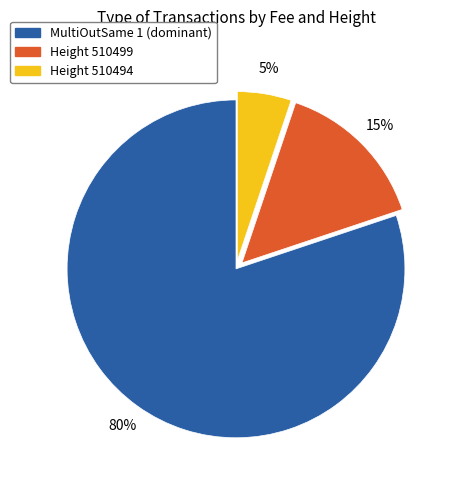

Is there a majority slice in this chart?

Yes